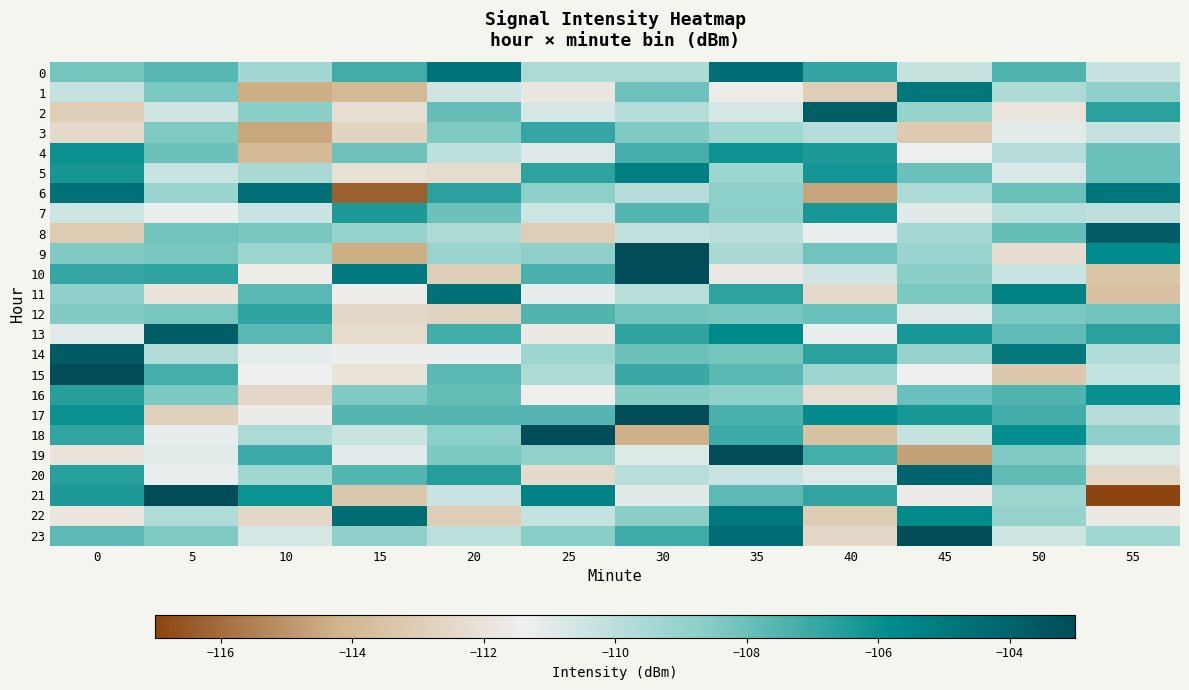

List the series in order of their peak value, lowest first.

3, 12, 7, 4, 16, 5, 1, 11, 6, 0, 22, 20, 2, 13, 8, 14, 21, 23, 19, 10, 18, 9, 15, 17